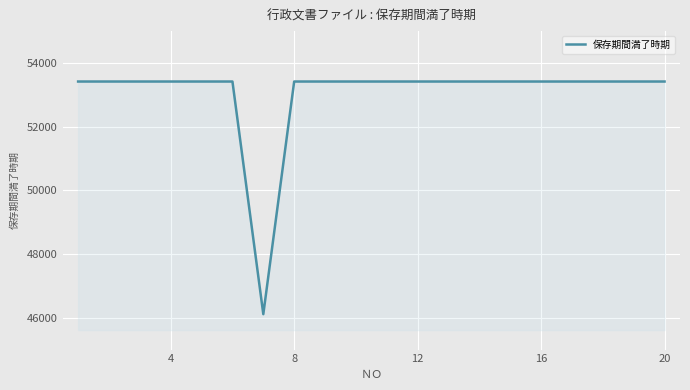

What is the maximum value shown in the chart?

53417